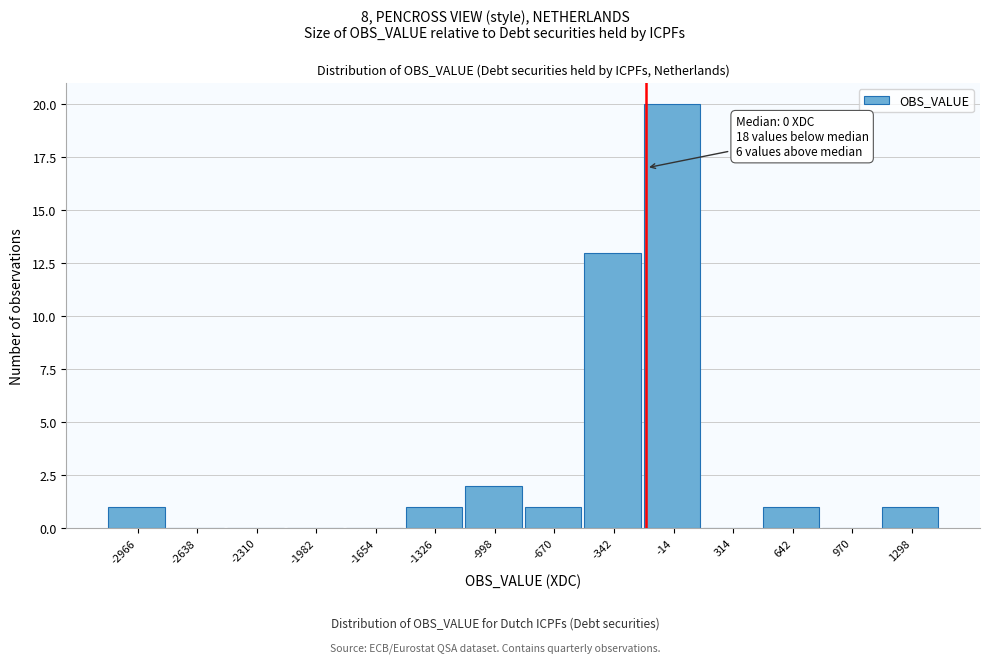

Reading right to left, list all the values displayed in this chart.

1298=1	970=0	642=1	314=0	-14=20	-342=13	-670=1	-998=2	-1326=1	-1654=0	-1982=0	-2310=0	-2638=0	-2966=1